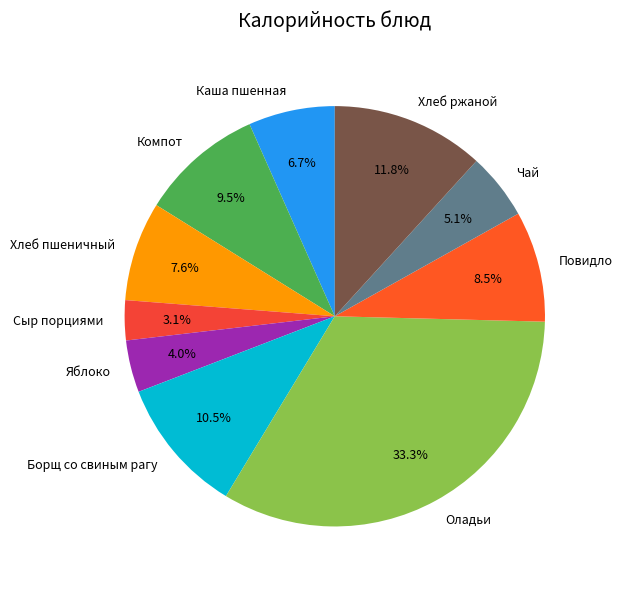

To the nearest percent, what is the difference between the Сыр порциями and Оладьи slice percentages?

30%